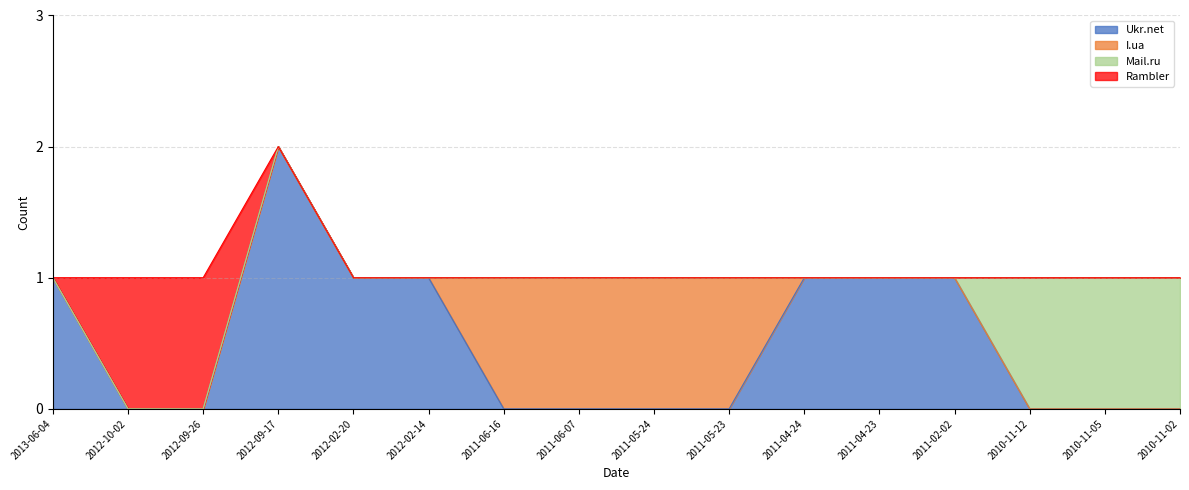

Is the value of I.ua at 2010-11-12 greater than the value of Mail.ru at 2012-09-26?

No